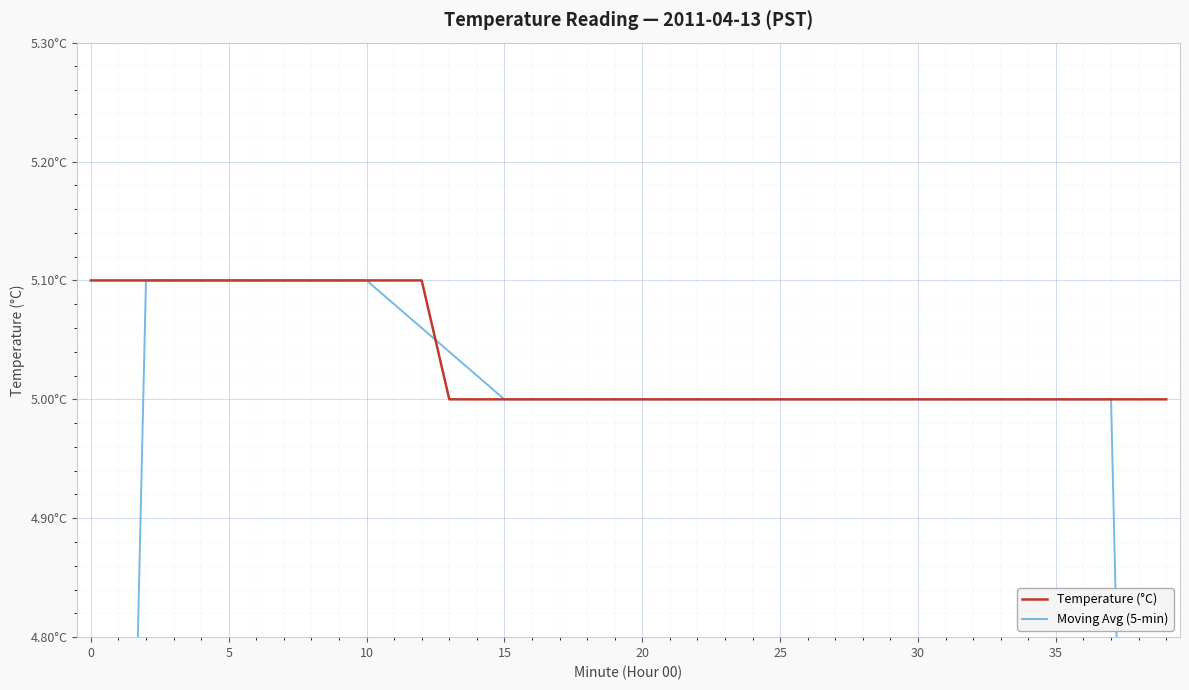

Is the value of Temperature (°C) at 23 greater than the value of Moving Avg (5-min) at 22?

No